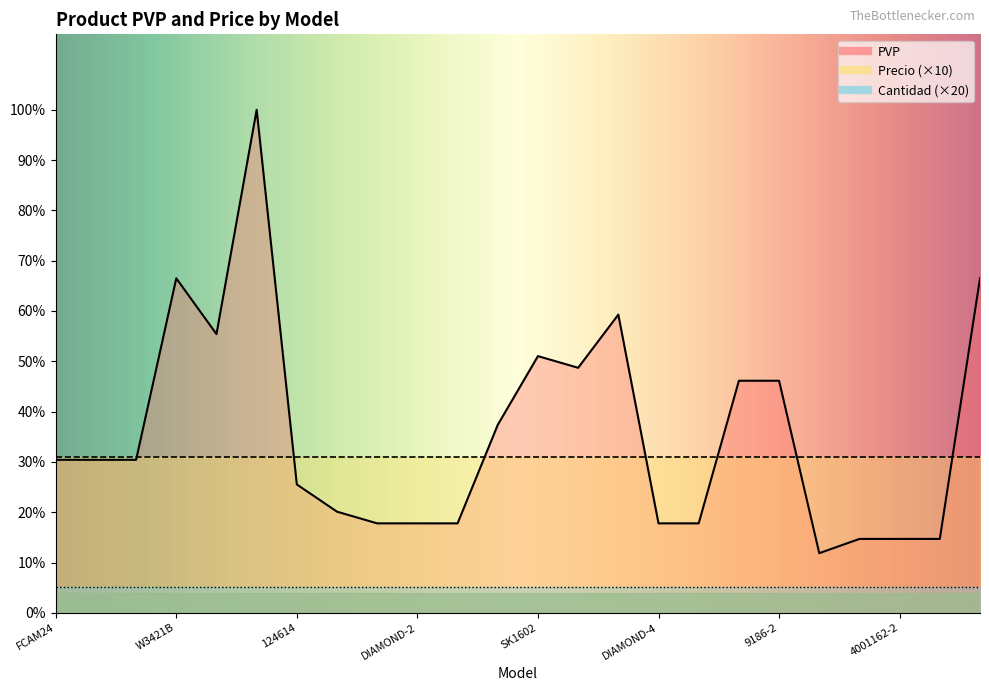

Reading left to right, list all the values displayed in this chart.

PVP: 118	118	118	258	215	388	99	78	69	69	69	145	198	189	230	69	69	179	179	46	57	57	57	258
Precio: 12	12	12	12	12	12	12	12	12	12	12	12	12	12	12	12	12	12	12	12	12	12	12	12
Cantidad: 1	1	1	1	1	1	1	1	1	1	1	1	1	1	1	1	1	1	1	1	1	1	1	1